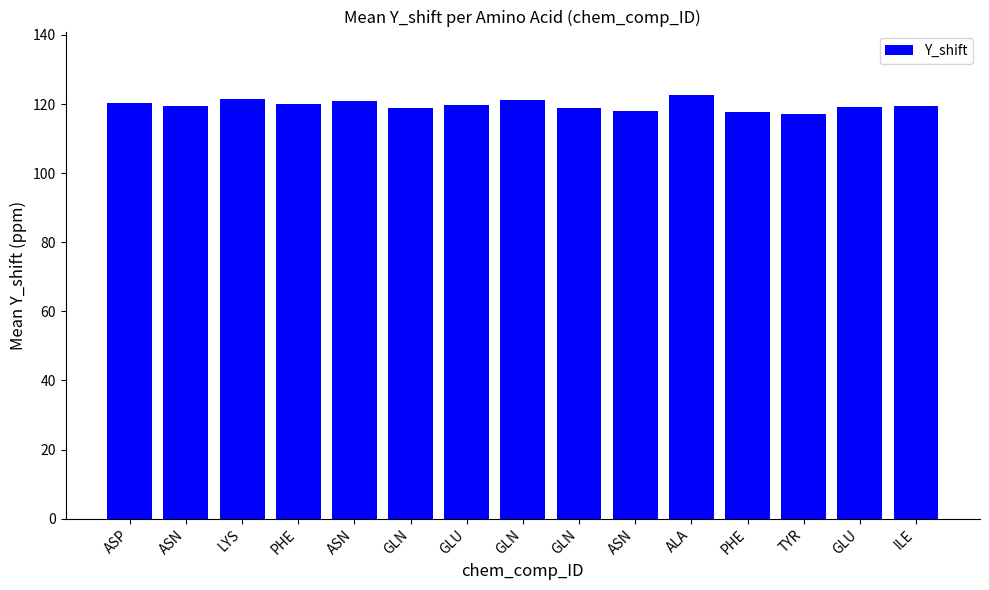

What is the value of the 10th bar from the left?

119.4